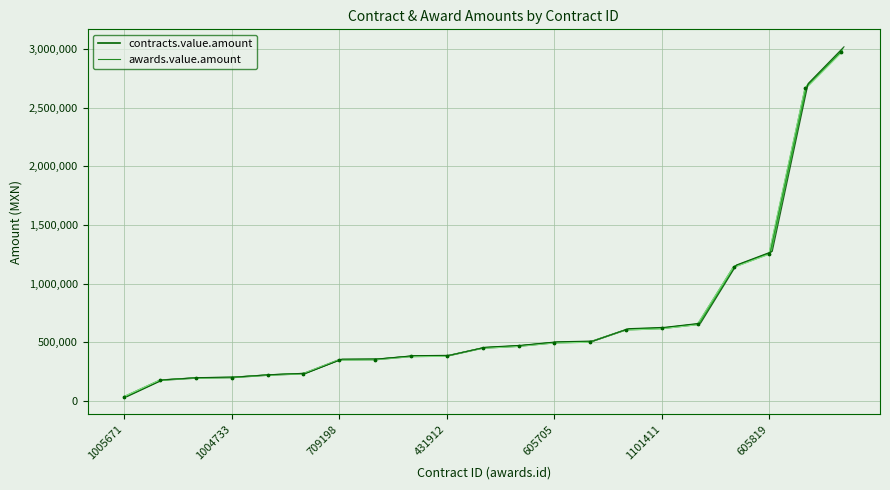

Is the value of contracts.value.amount at 1004733 greater than the value of awards.value.amount at 14?

No